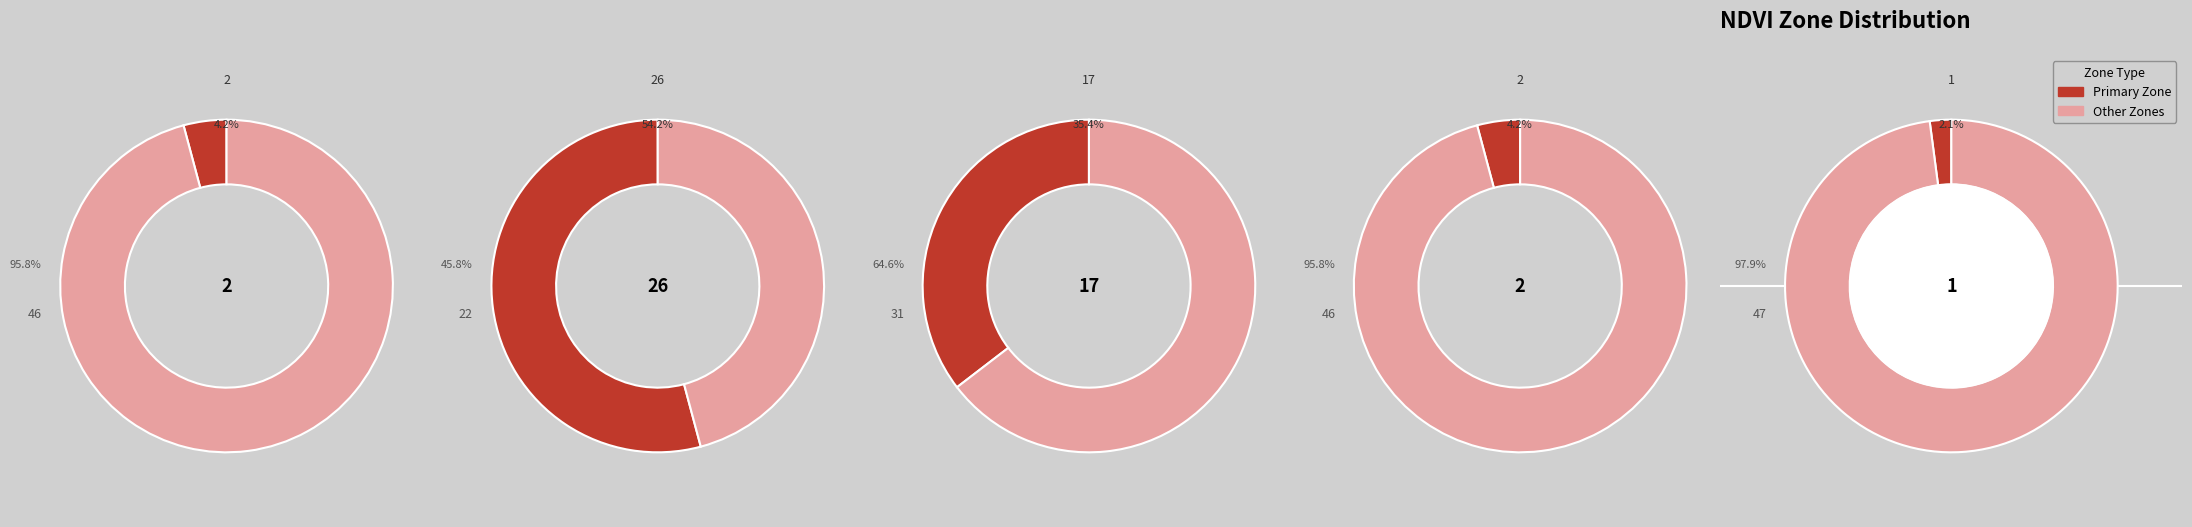

Is the sum of Zone 2 and Zone 0 greater than half?

No